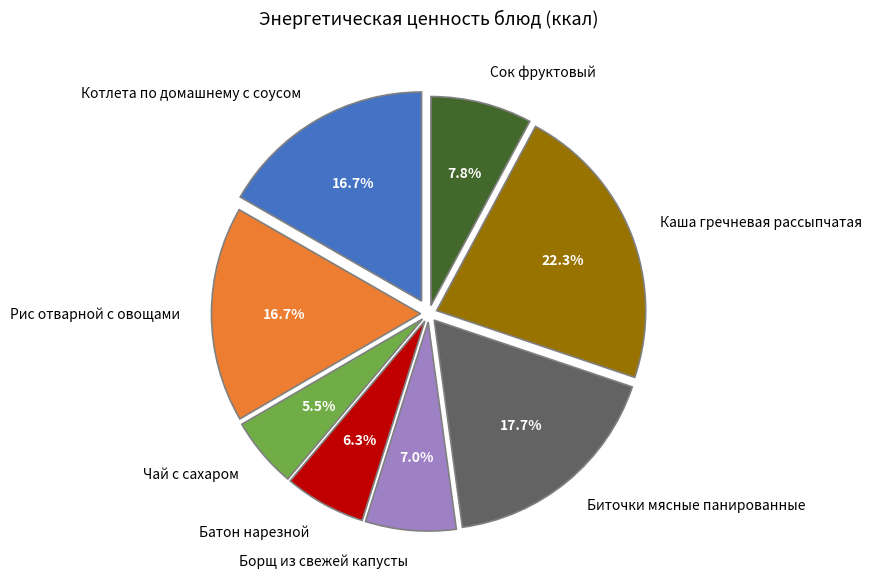

Which category has the biggest portion of the pie?

Каша гречневая рассыпчатая